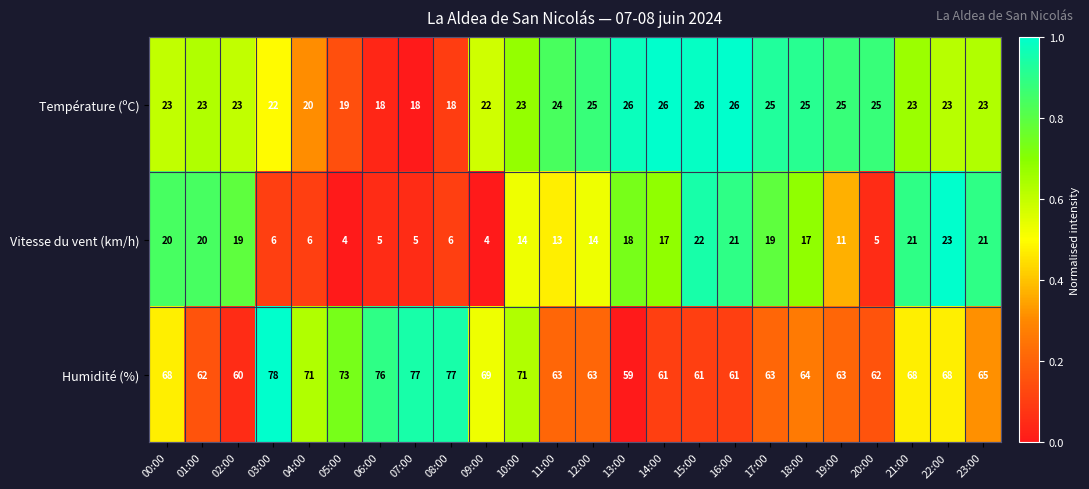

What is the difference between the Température (ºC) values at 16:00 and 04:00?

6